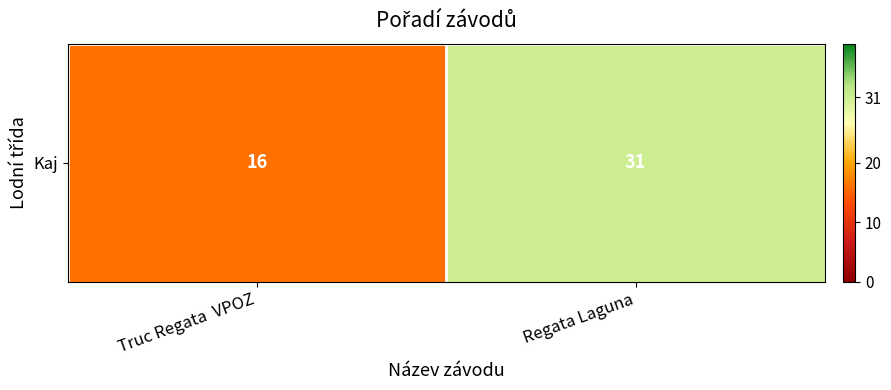

Rank the categories by value from highest to lowest.

Regata Laguna, Truc Regata  VPOZ